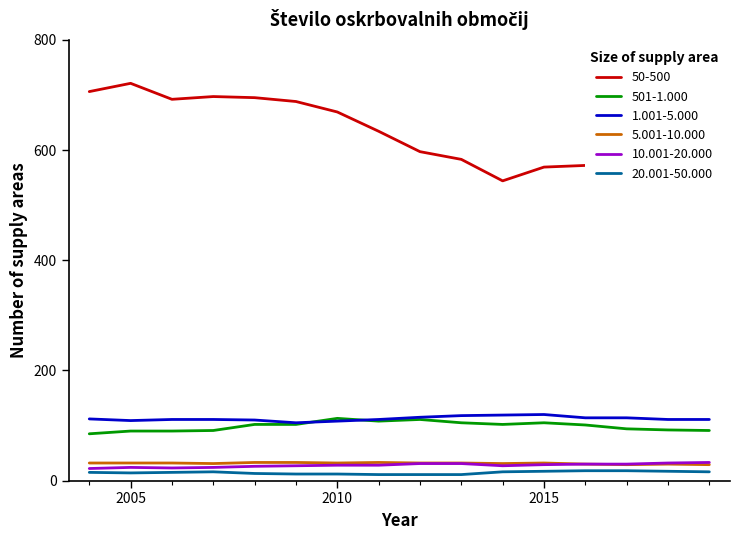

Which series has the widest spread of values?

50-500